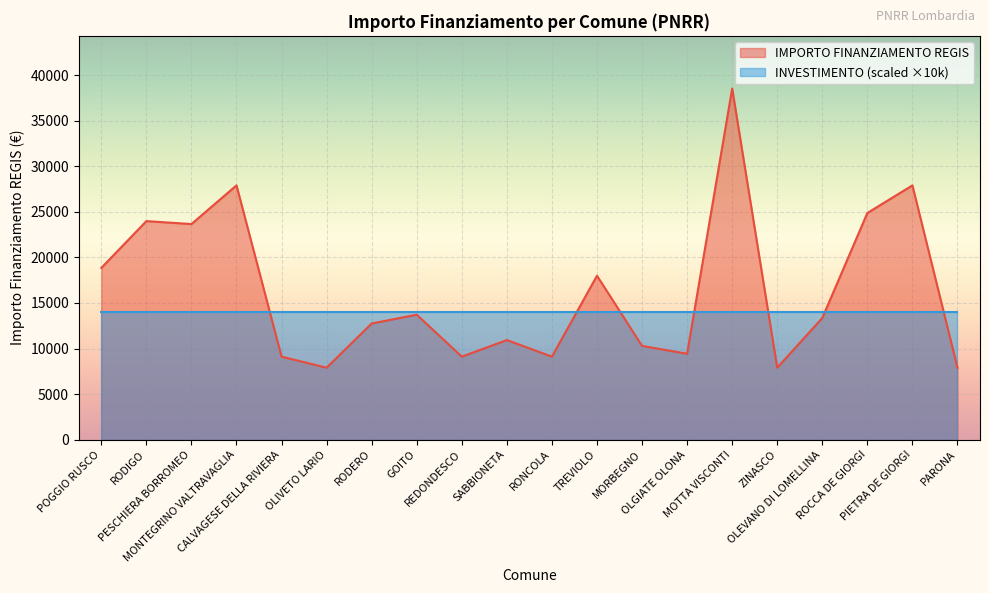

What is the ratio of the value at CALVAGESE DELLA RIVIERA to the value at SABBIONETA?

0.8